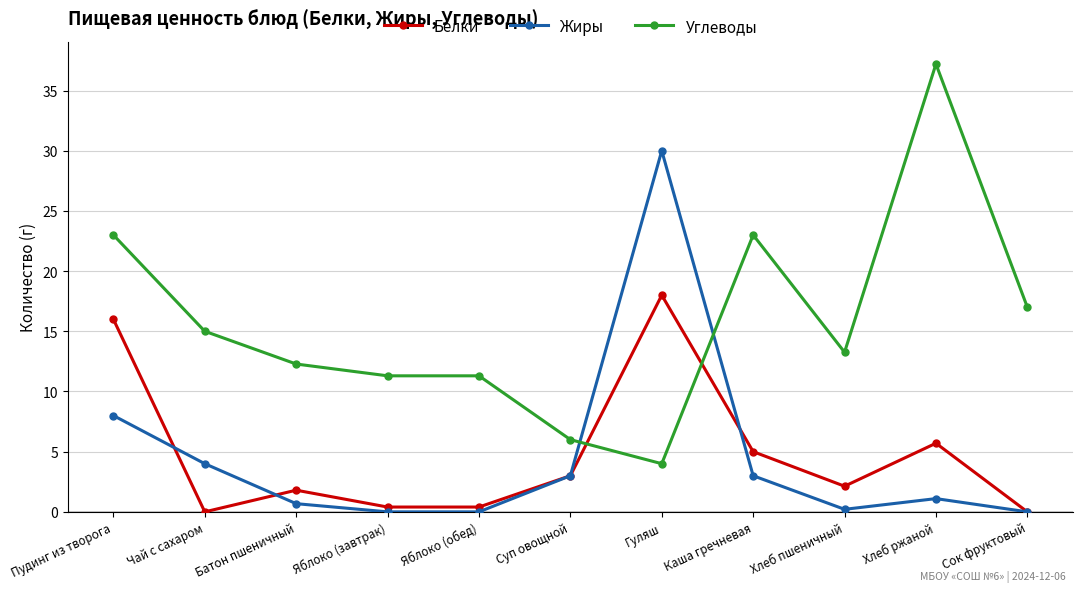

Is this an area chart (filled region under the line)?

No